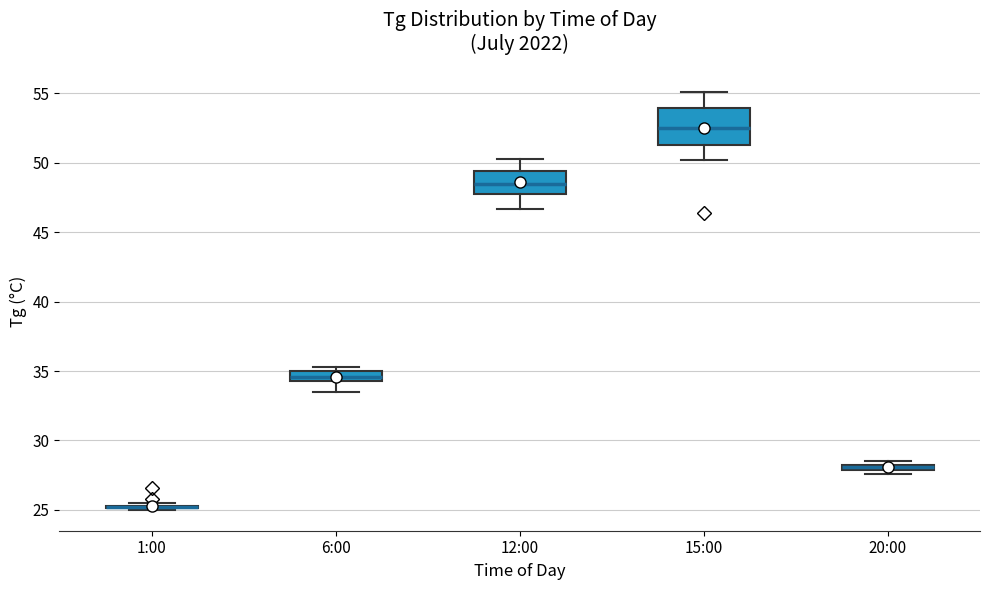

Comparing the boxes themselves (not the whiskers), which one is the tallest?

15:00